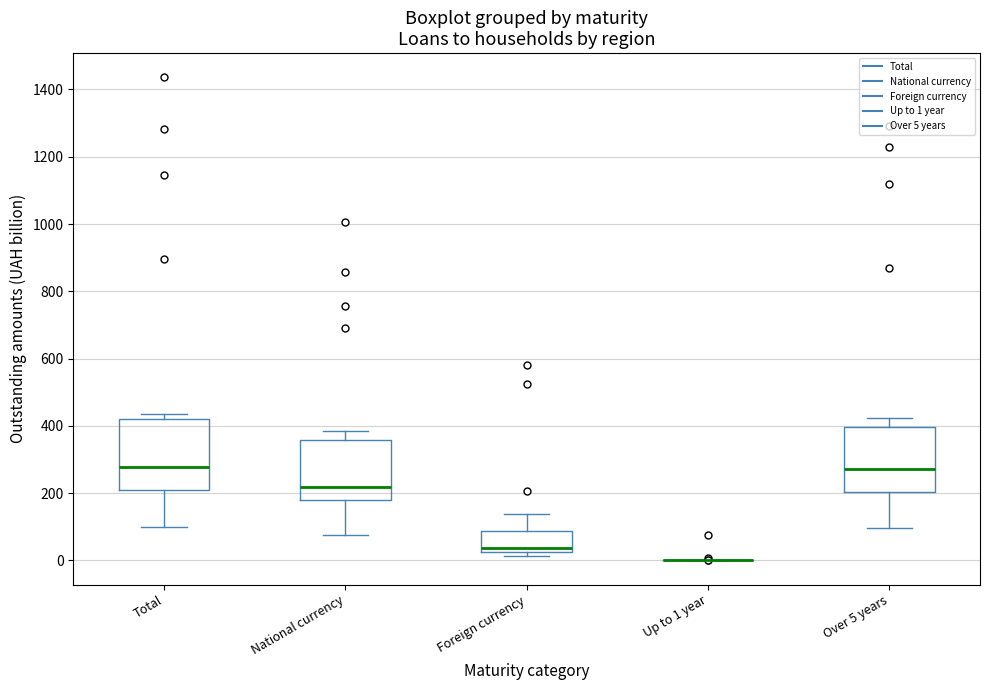

Reading left to right, transcribe this box plot: for each box, give where its median line is, the range the box spans, and where its two whiskers end, as read against the y-axis. The values are not printed on the chart, so give them approximately, as read against the axis.

Total: median 280, box 220 to 420, whiskers 100 to 440
National currency: median 220, box 180 to 360, whiskers 80 to 380
Foreign currency: median 40, box 20 to 80, whiskers 20 (just below the box's lower edge) to 140
Up to 1 year: box collapsed to a line at 0, whiskers 0 to 0
Over 5 years: median 280, box 200 to 400, whiskers 100 to 420